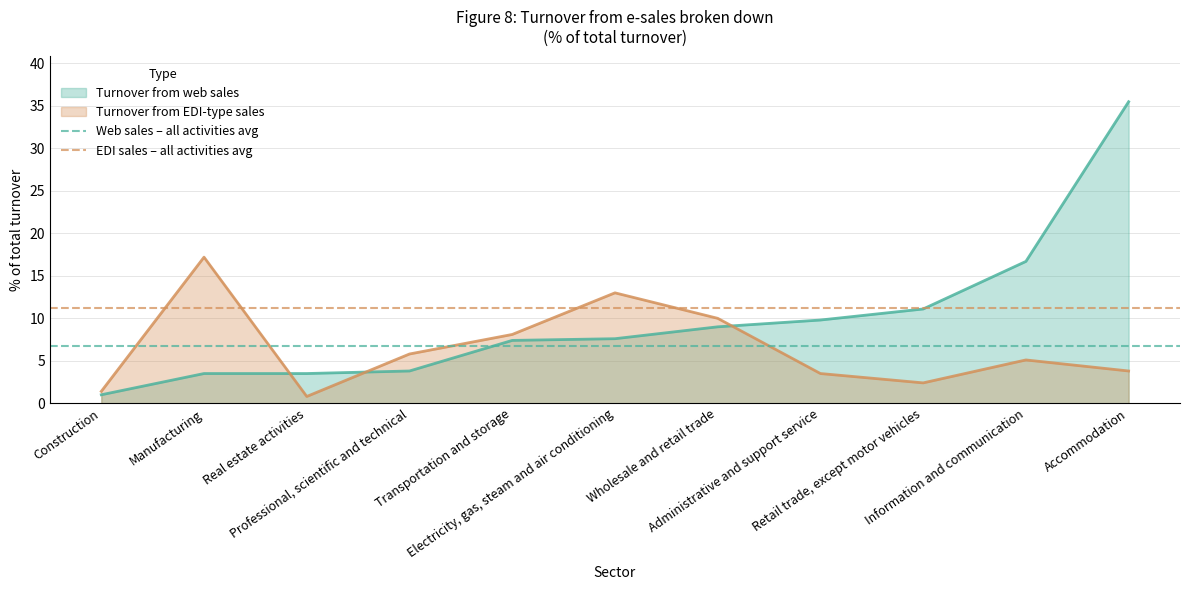

What is the average value of the Web sales – all activities avg series?

6.7